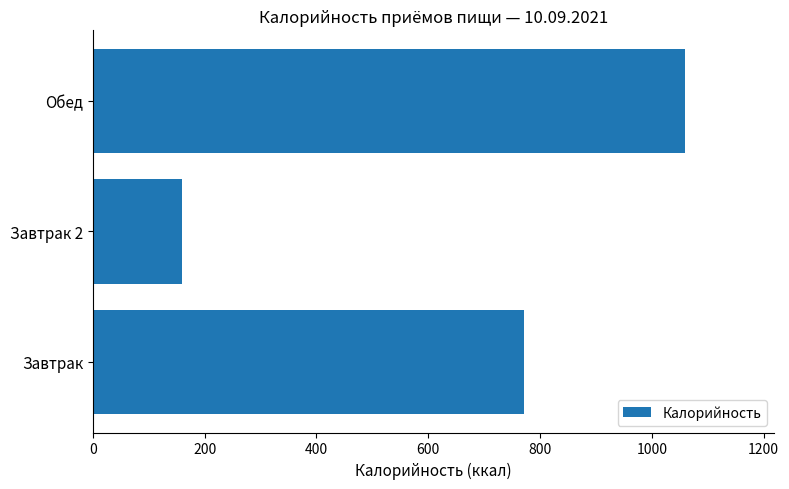

What is the minimum value shown in the chart?

159.5